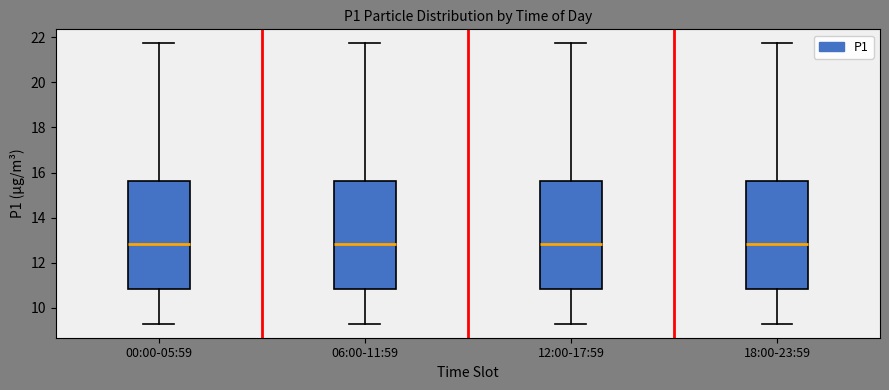

Reading left to right, transcribe this box plot: for each box, give where its median line is, the range the box spans, and where its two whiskers end, as read against the y-axis. The values are not printed on the chart, so give them approximately, as read against the axis.

00:00-05:59: median 12.8, box 10.8 to 15.6, whiskers 9.4 to 21.8
06:00-11:59: median 12.8, box 10.8 to 15.6, whiskers 9.4 to 21.8
12:00-17:59: median 12.8, box 10.8 to 15.6, whiskers 9.4 to 21.8
18:00-23:59: median 12.8, box 10.8 to 15.6, whiskers 9.4 to 21.8